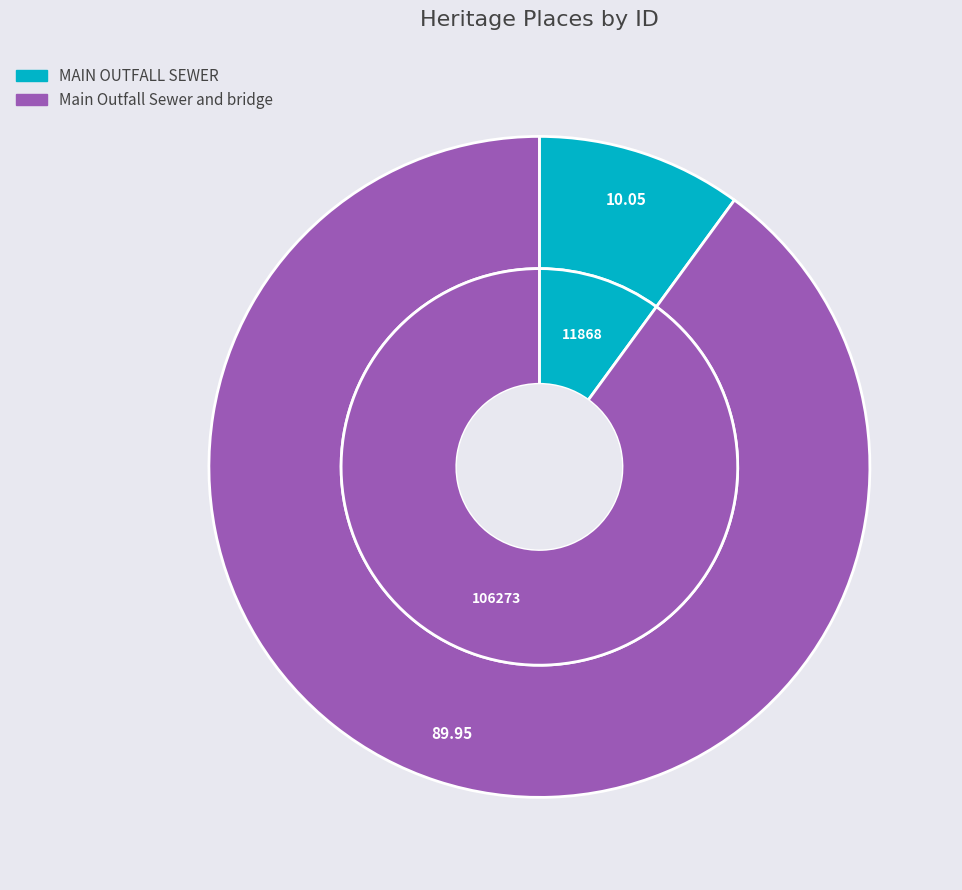

What portion of the pie excludes MAIN OUTFALL SEWER?

90.0%